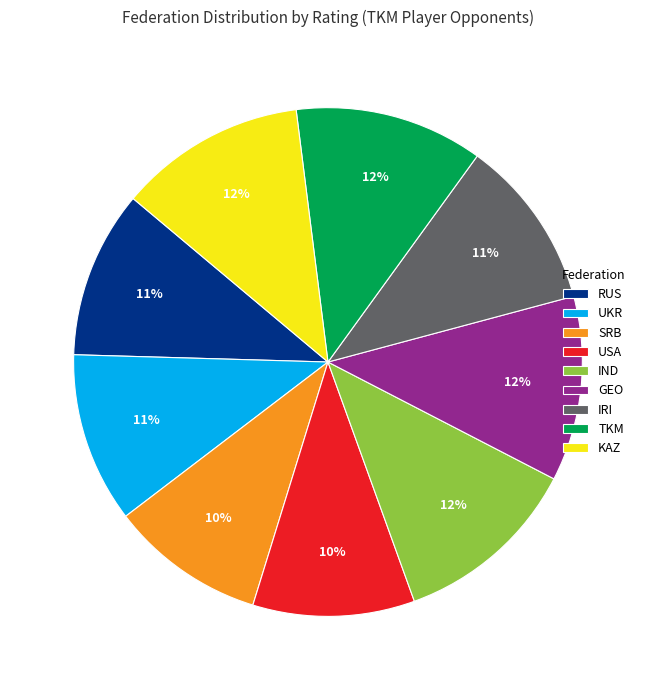

Is there a majority slice in this chart?

No